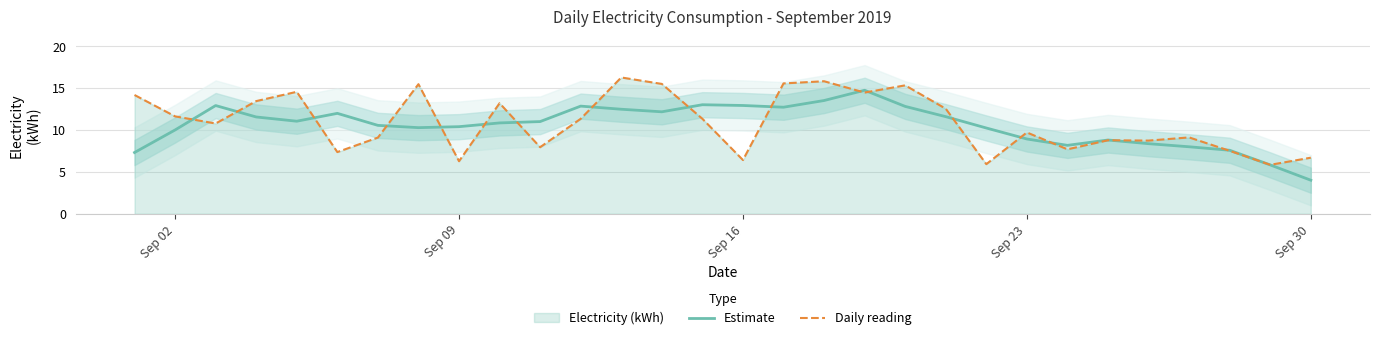

What is the maximum value for Estimate?

14.7